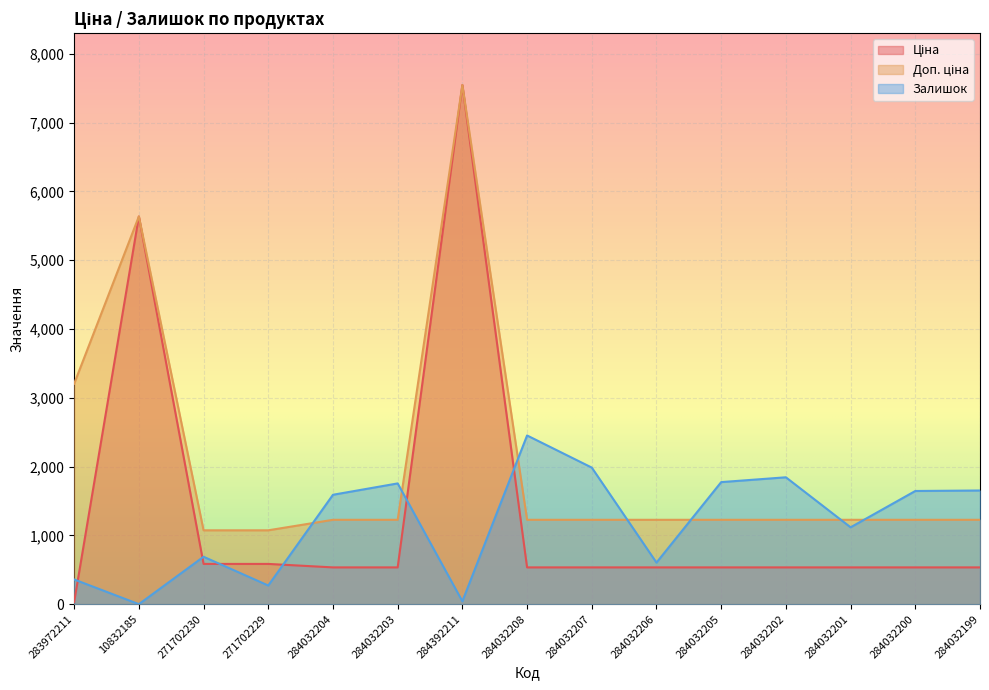

What is the label of the 2nd point from the right?

284032200